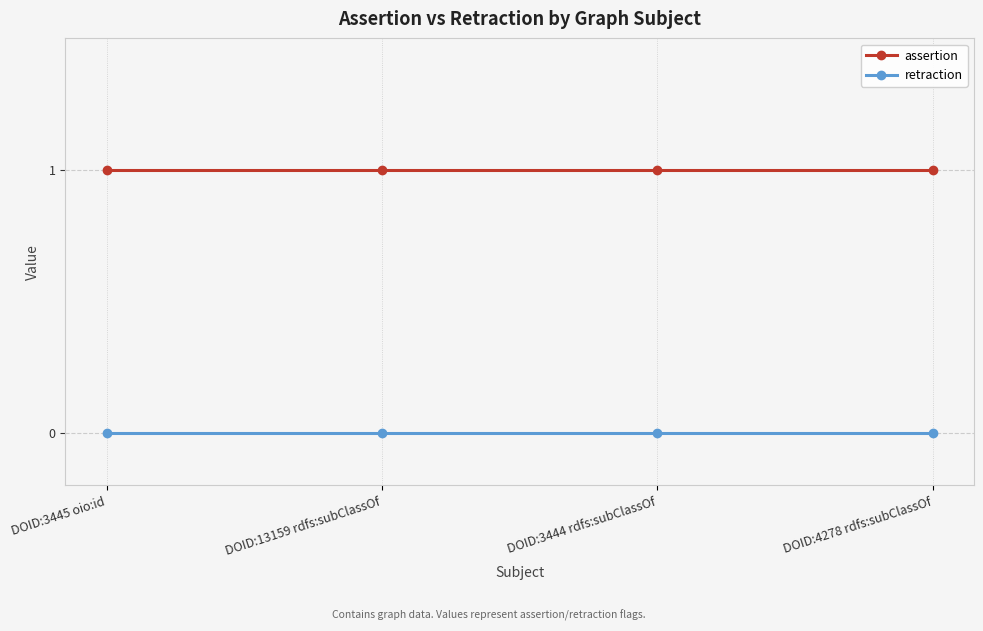

What is the difference between the highest and lowest values at DOID:13159 rdfs:subClassOf?

1